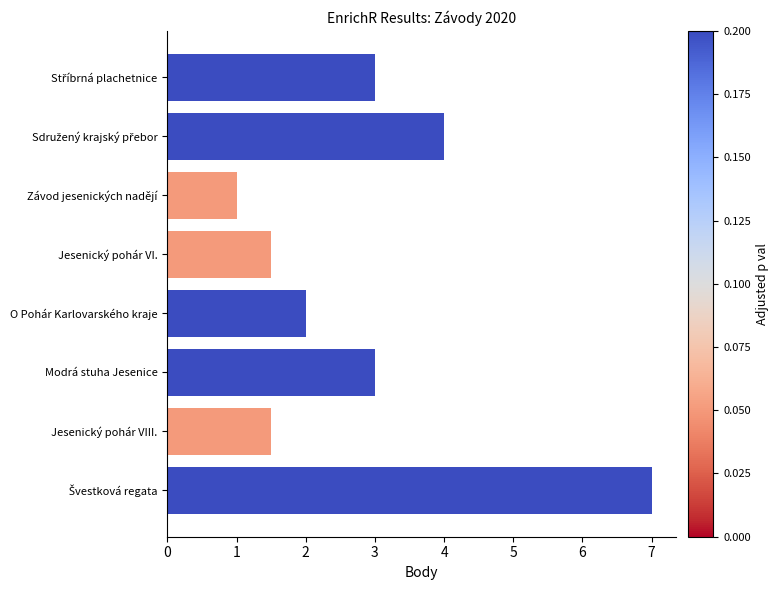

Reading top to bottom, what are all the values shown in this chart?

3.0	4.0	1.0	1.5	2.0	3.0	1.5	7.0